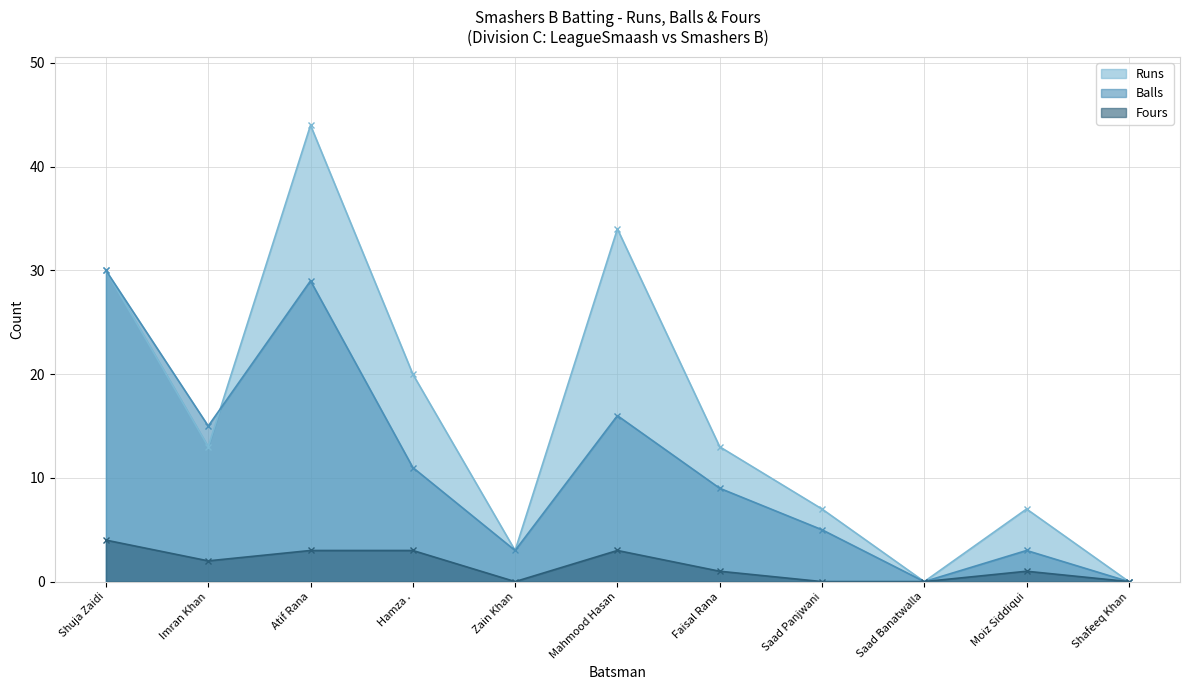

At which label does Balls reach its minimum?

Saad Banatwalla